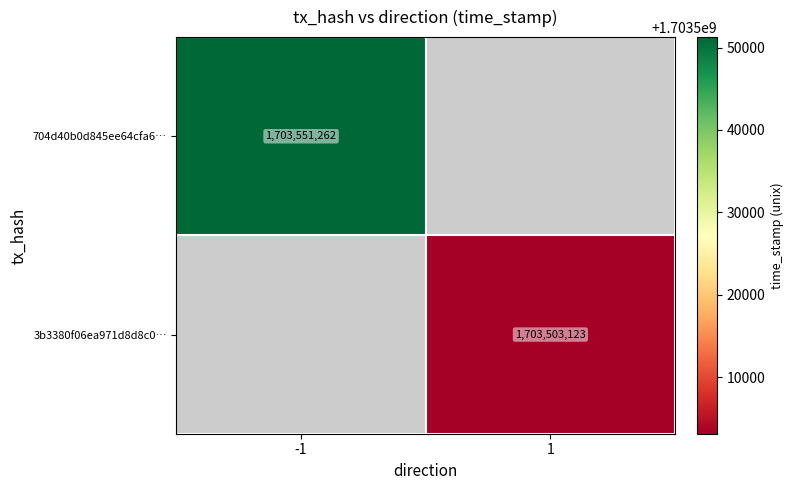

Is the value of 3b3380f06ea971d8d8c0… at 1 greater than the value of 704d40b0d845ee64cfa6… at -1?

No